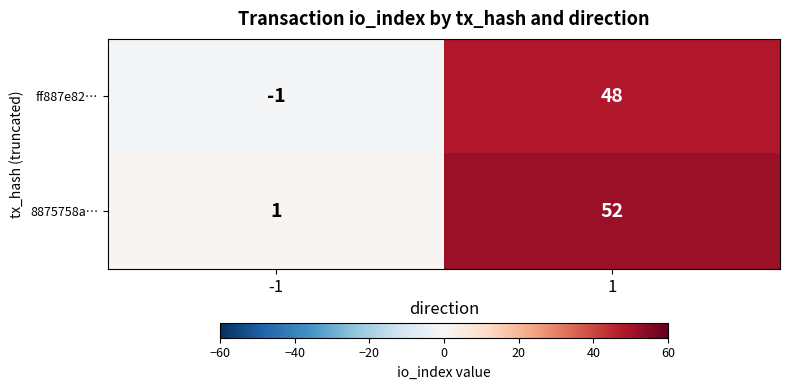

What is the maximum value for 8875758a…?

52